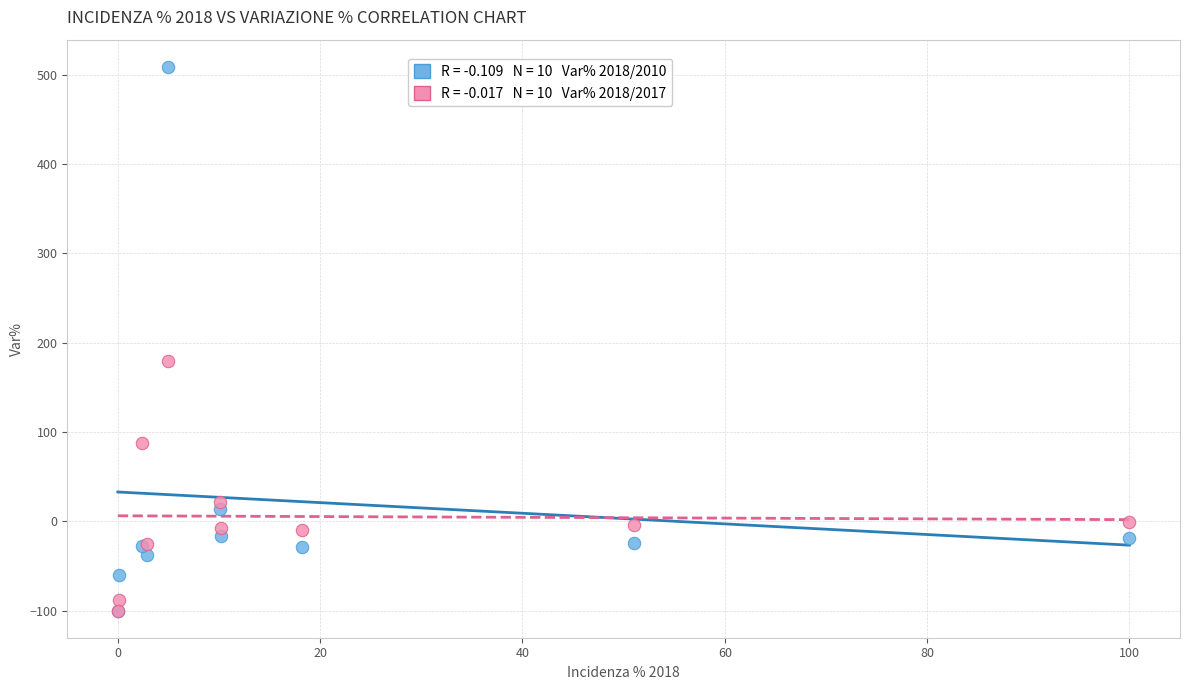

Across all series, what Y value is closest to 204?

179.2